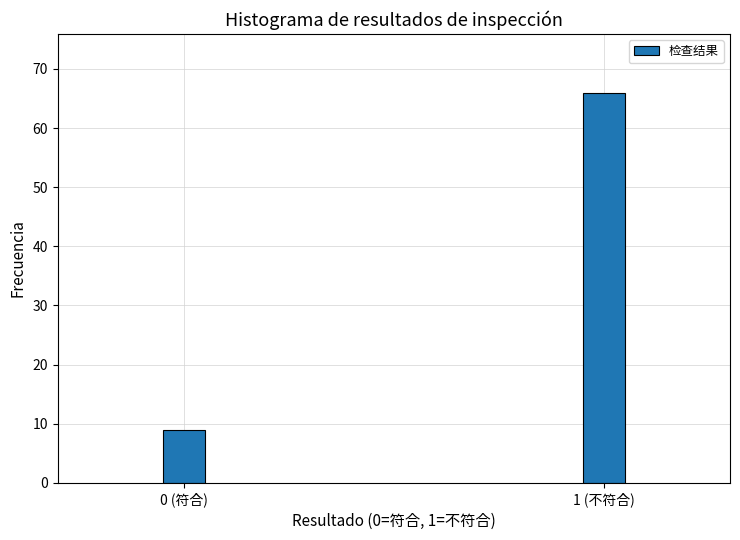

Reading left to right, list all the values displayed in this chart.

0 (符合)=9	1 (不符合)=66